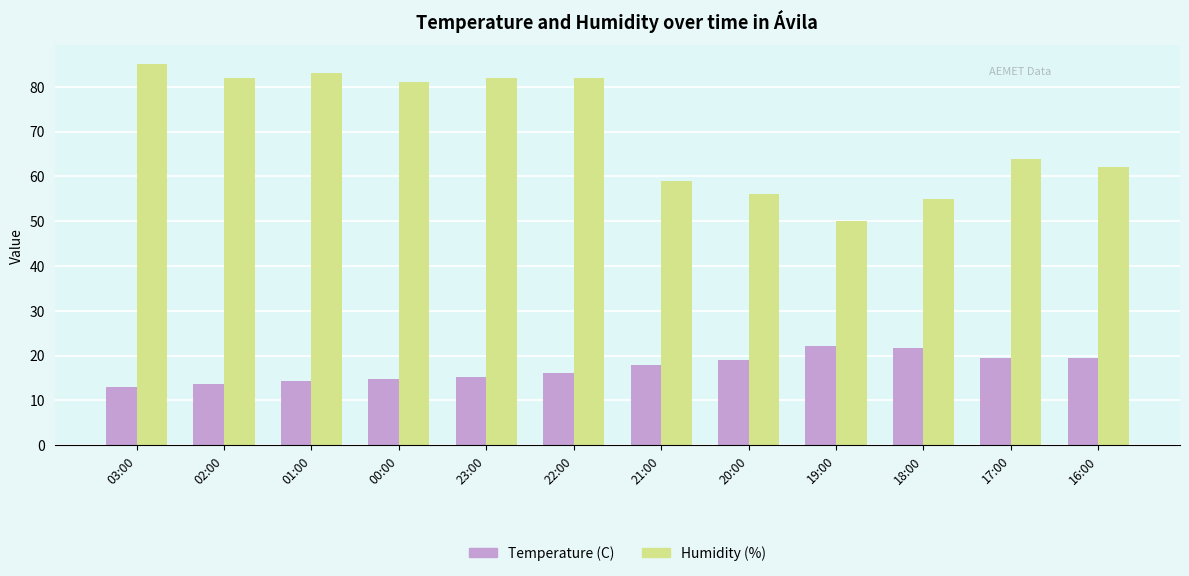

What is the spread (max minus min) of values at 21:00?

41.2